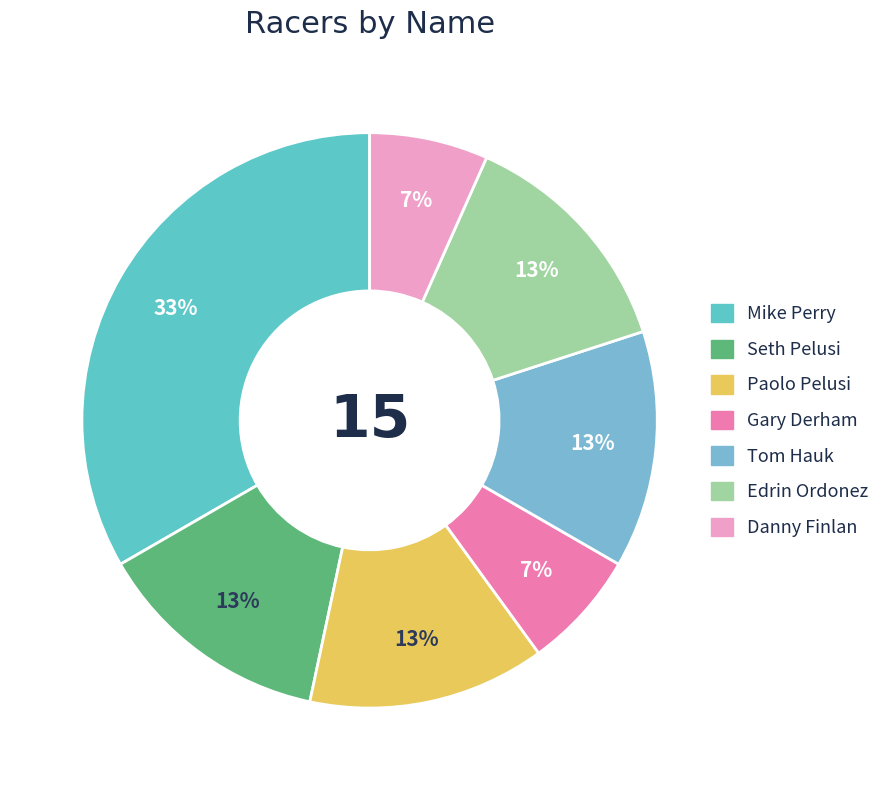

Is there a majority slice in this chart?

No